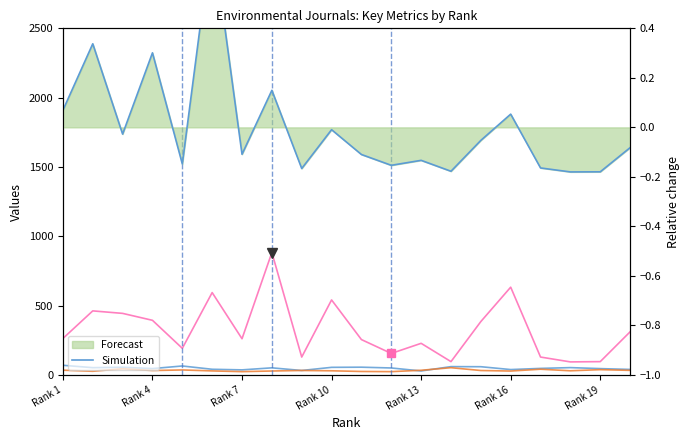

True or false: Simulation and Total Docs. (3years) cross at least once.

False